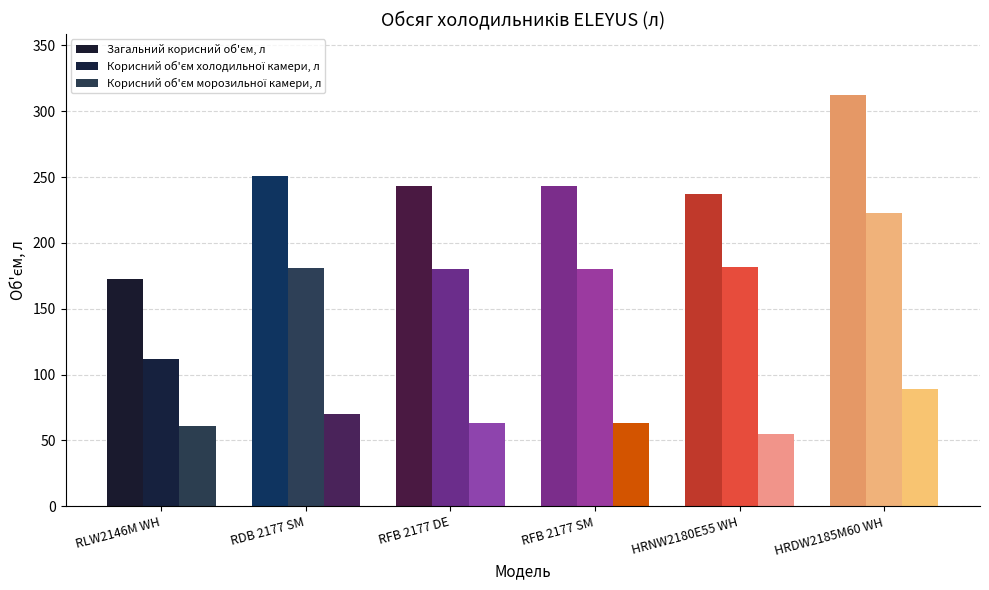

Are the bars grouped side by side (vs. stacked)?

Yes